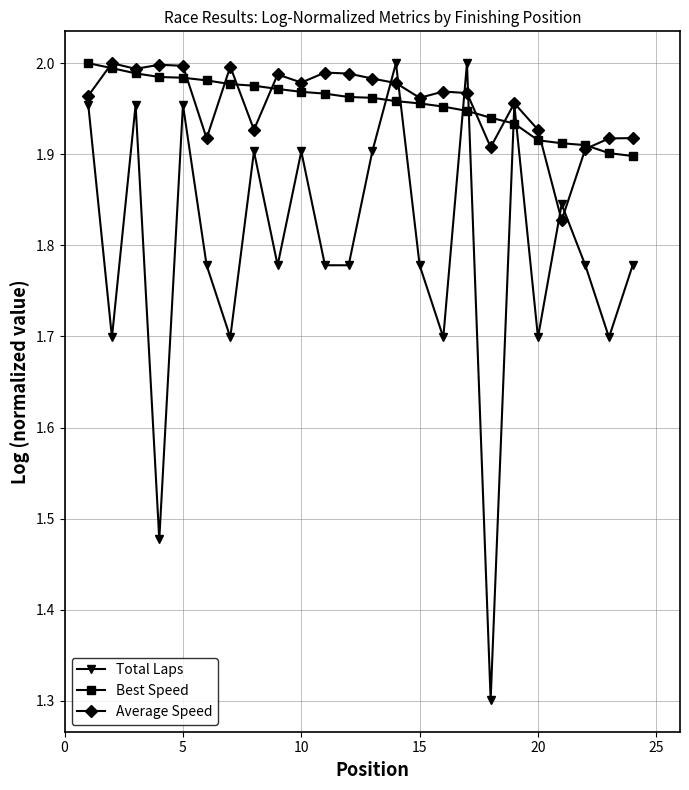

What is the minimum value for Total Laps?

1.3